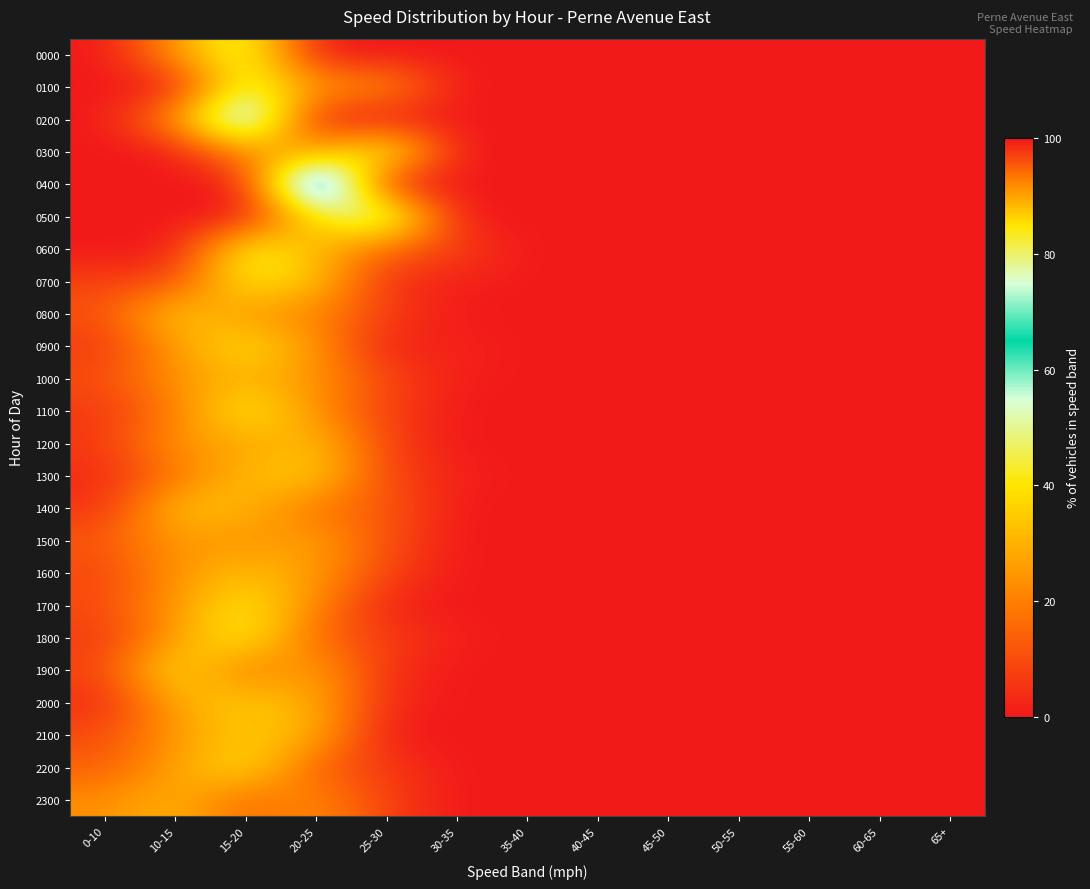

Rank the series by their maximum value, from lowest to highest.

1500, 1000, 2300, 1600, 1200, 1400, 2100, 1300, 2000, 0800, 2200, 0900, 1900, 1700, 0700, 1100, 1800, 0600, 0000, 0100, 0300, 0500, 0200, 0400